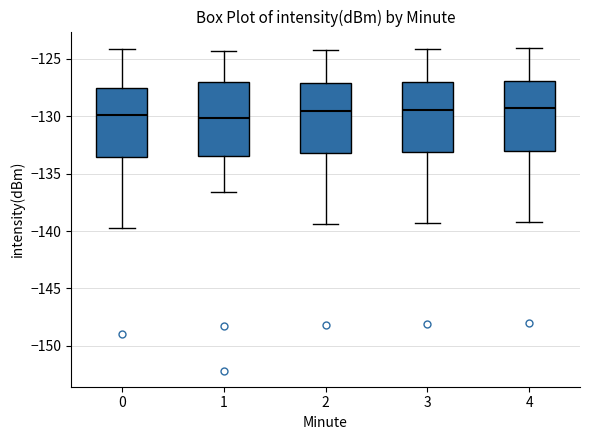

Reading left to right, read every box against the y-axis: the position of its median line, the range the box covers, and the ends of its whiskers. The values are not printed on the chart, so give them approximately, as read against the axis.

0: median -130.0, box -133.5 to -127.5, whiskers -139.5 to -124.0
1: median -130.0, box -133.5 to -127.0, whiskers -136.5 to -124.5
2: median -129.5, box -133.0 to -127.0, whiskers -139.5 to -124.0
3: median -129.5, box -133.0 to -127.0, whiskers -139.5 to -124.0
4: median -129.5, box -133.0 to -127.0, whiskers -139.0 to -124.0